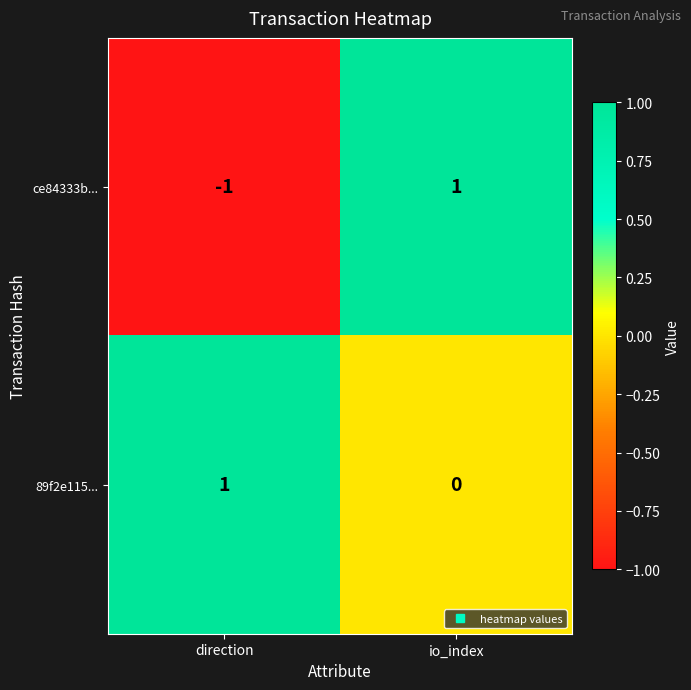

At which category is the sum across all series the highest?

io_index